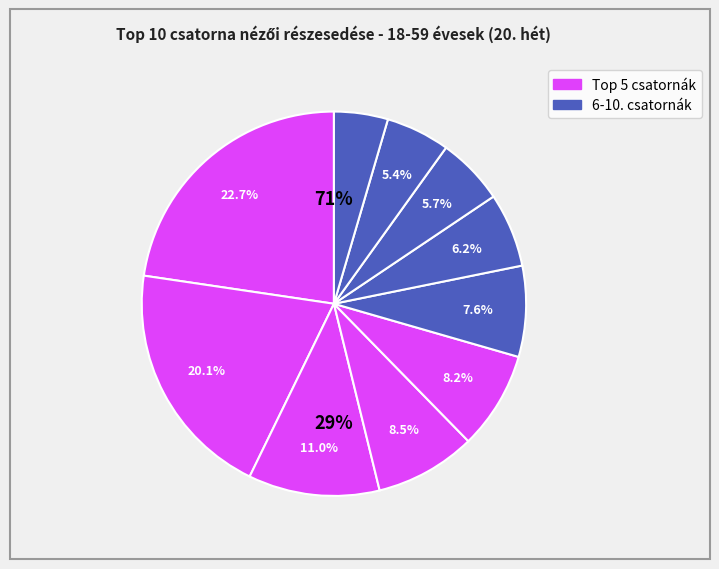

How many slices are in this pie chart?

10